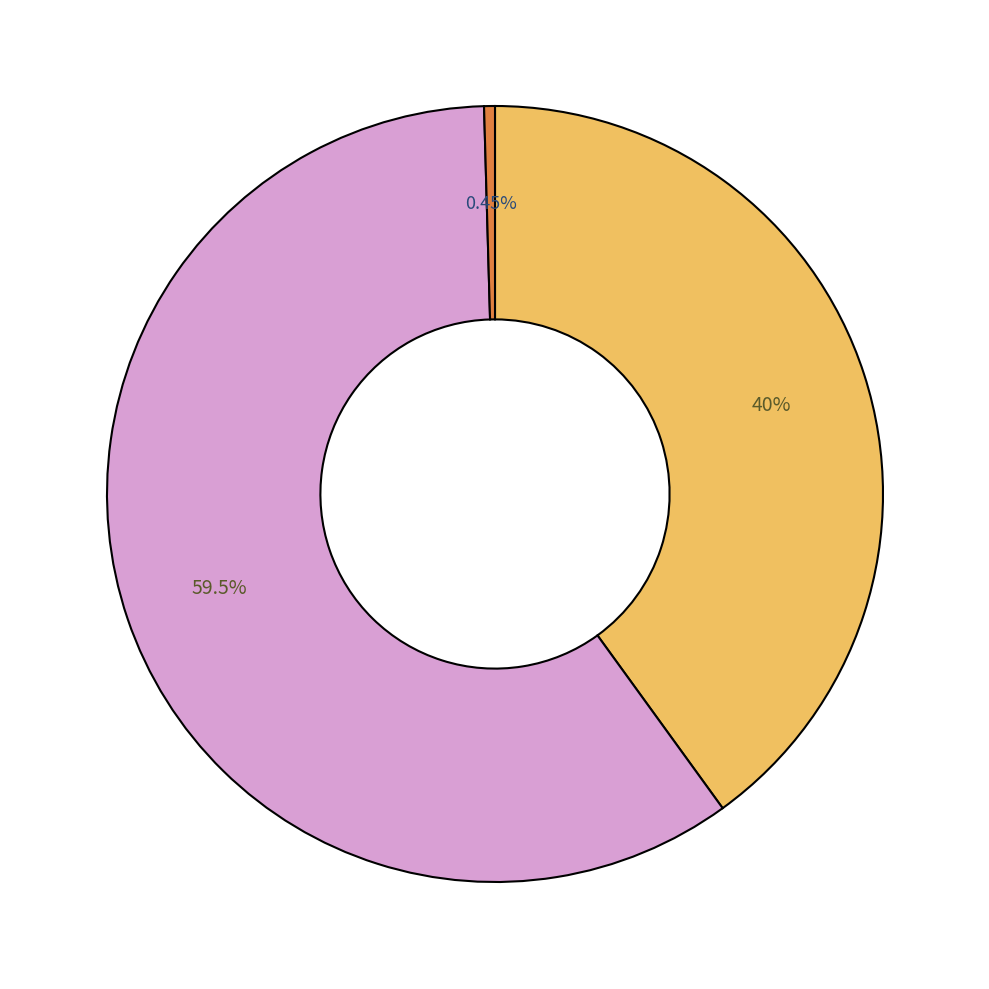

Does any single category account for the majority?

Yes